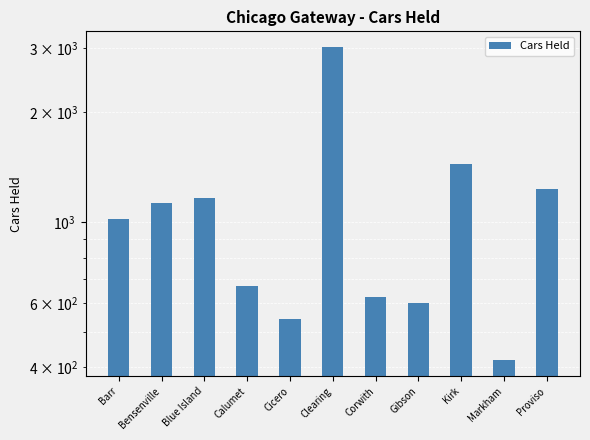

List the labels in order of value, smallest first.

Markham, Cicero, Gibson, Corwith, Calumet, Barr, Bensenville, Blue Island, Proviso, Kirk, Clearing